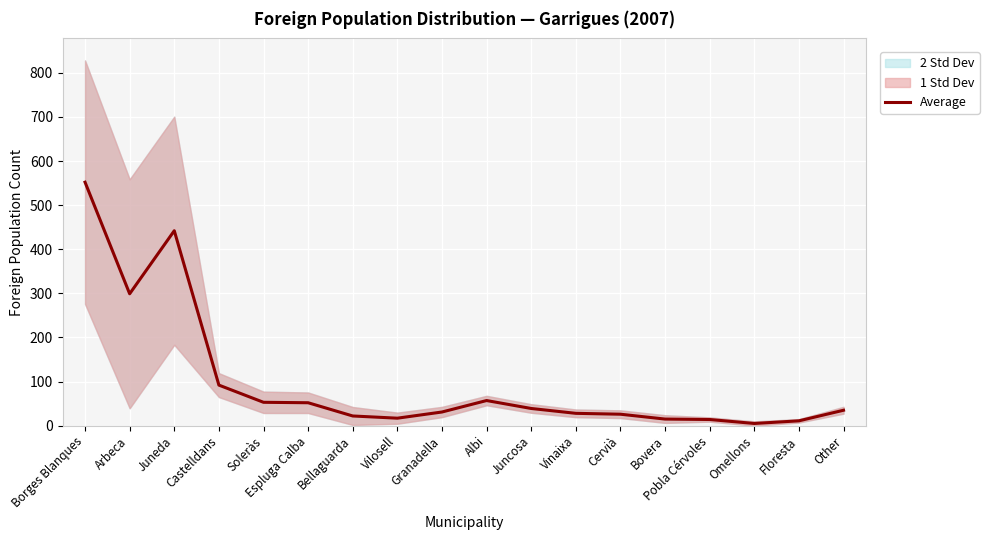

What is the difference between the second highest and minimum values?

437